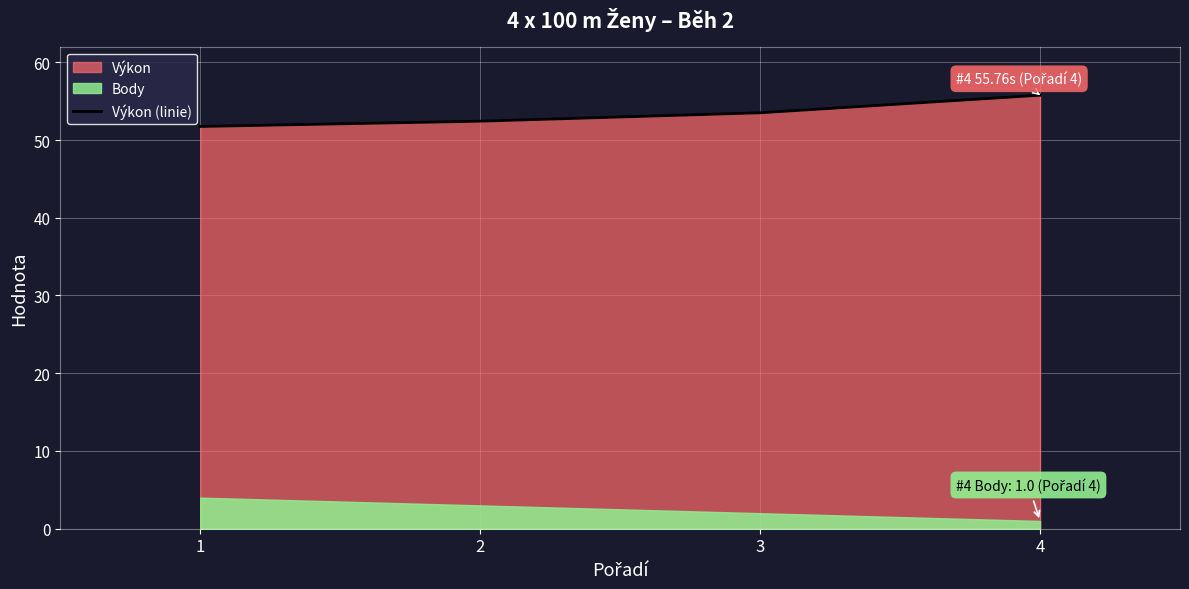

What is the greatest value displayed?

55.8